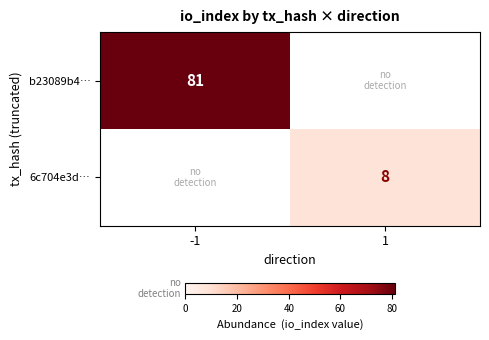

The value of b23089b4… at -1 is 55. True or false?

False